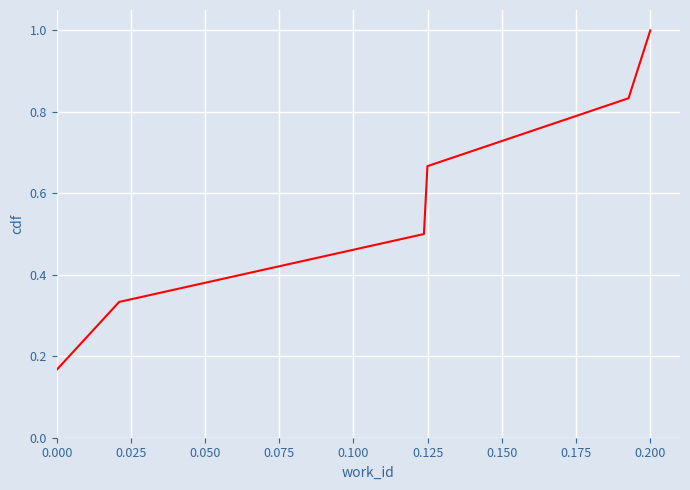

What is the sum of all values?

3.5